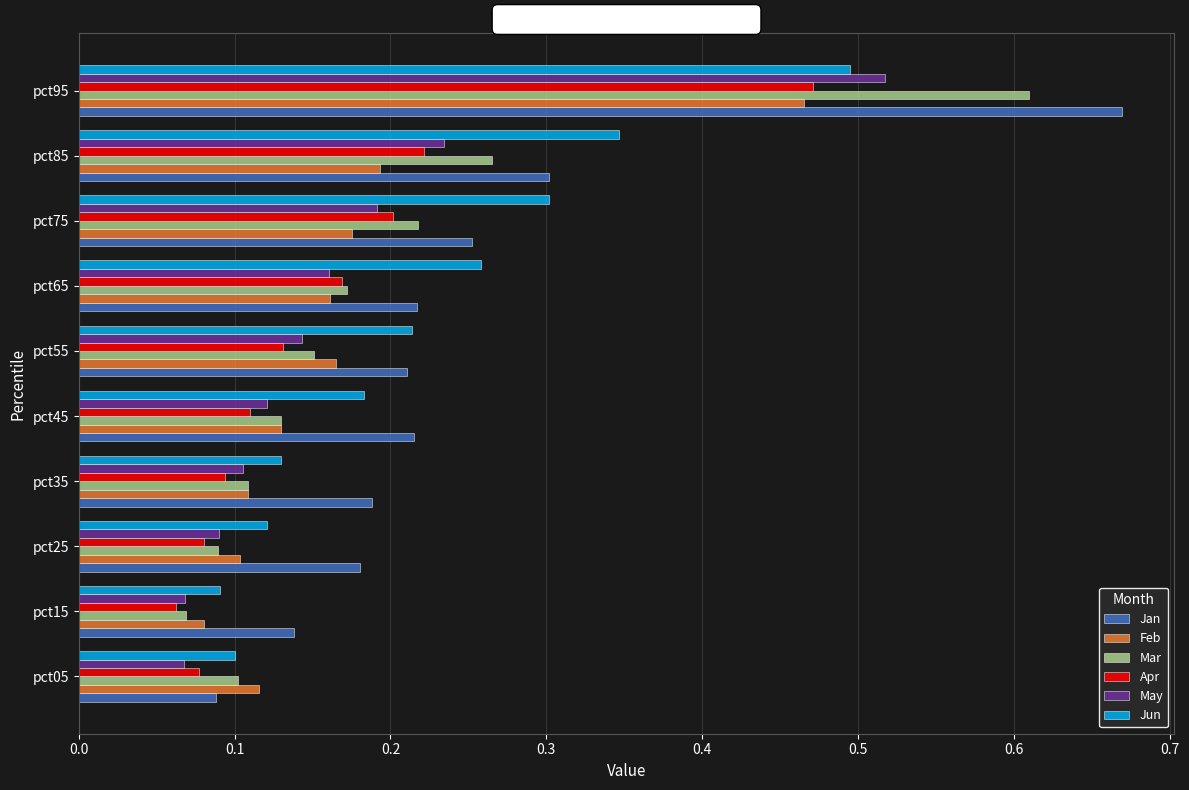

Is the value of May at pct95 greater than the value of Jan at pct75?

Yes